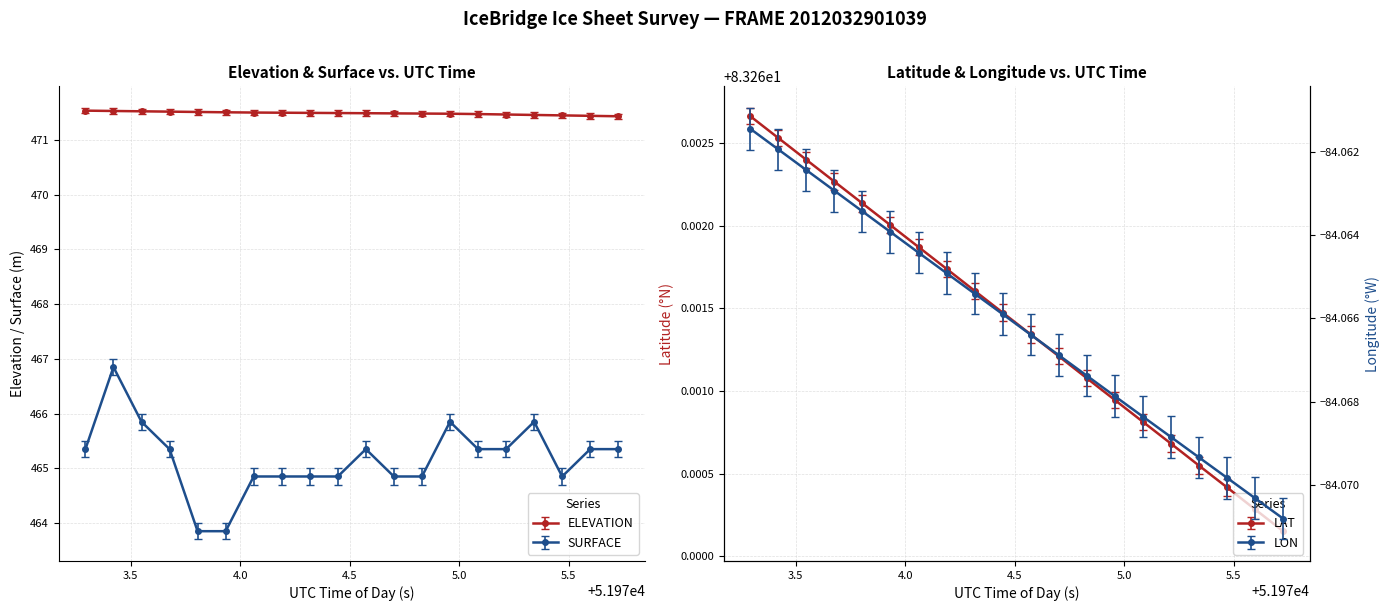

How many lines are shown in the chart?

2